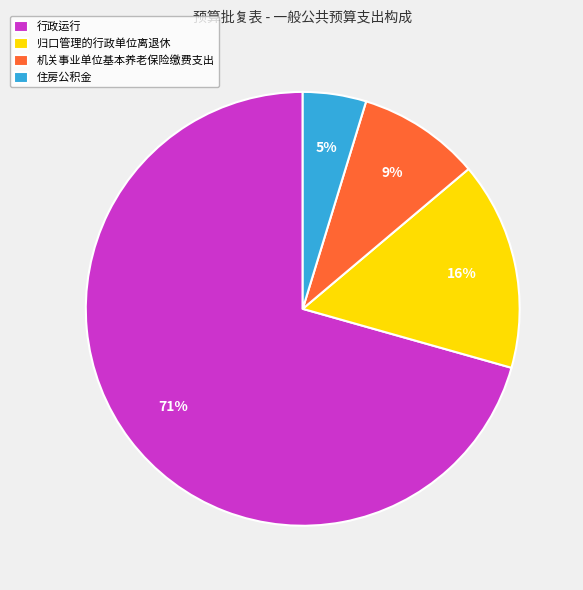

Which slice is the largest?

行政运行